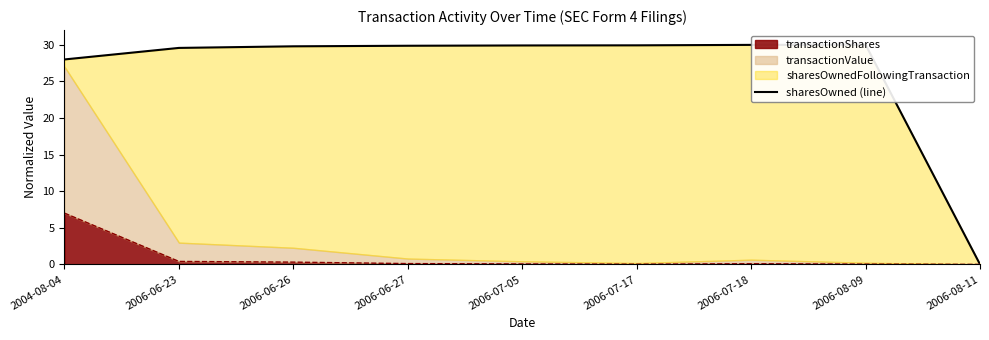

What position from the right is 2006-06-27?

6